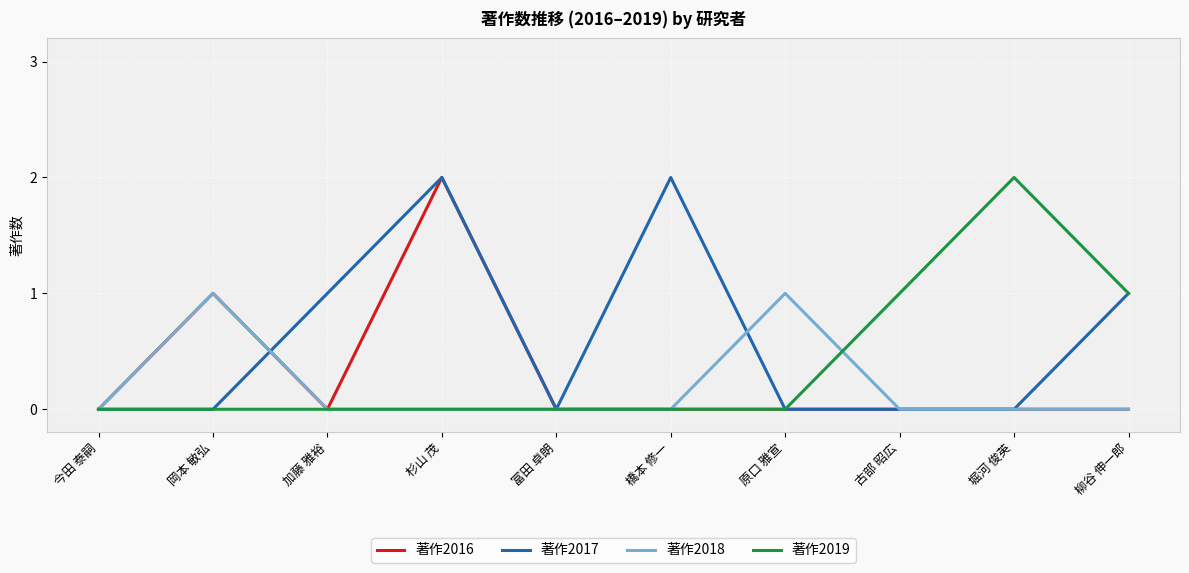

Reading left to right, transcribe all the data shown in this chart.

著作2016: 今田 泰嗣=0	岡本 敏弘=1	加藤 雅裕=0	杉山 茂=2	富田 卓朗=0	橋本 修一=0	原口 雅宣=0	古部 昭広=0	堀河 俊英=0	柳谷 伸一郎=0
著作2017: 今田 泰嗣=0	岡本 敏弘=0	加藤 雅裕=1	杉山 茂=2	富田 卓朗=0	橋本 修一=2	原口 雅宣=0	古部 昭広=0	堀河 俊英=0	柳谷 伸一郎=1
著作2018: 今田 泰嗣=0	岡本 敏弘=1	加藤 雅裕=0	杉山 茂=0	富田 卓朗=0	橋本 修一=0	原口 雅宣=1	古部 昭広=0	堀河 俊英=0	柳谷 伸一郎=0
著作2019: 今田 泰嗣=0	岡本 敏弘=0	加藤 雅裕=0	杉山 茂=0	富田 卓朗=0	橋本 修一=0	原口 雅宣=0	古部 昭広=1	堀河 俊英=2	柳谷 伸一郎=1